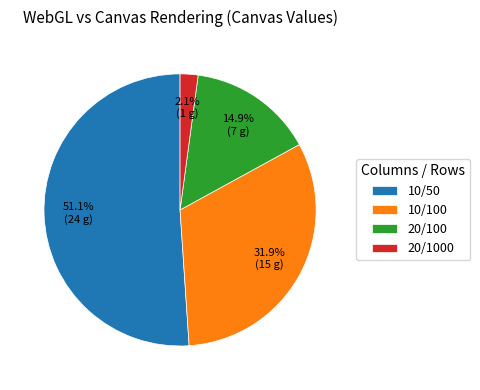

Which category accounts for the majority?

10/50